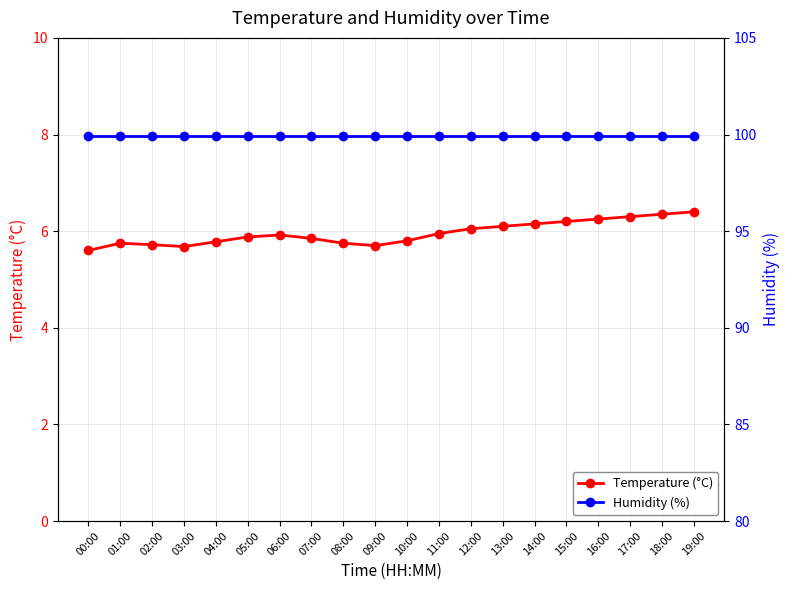

Rank the categories by Temperature (°C) value from lowest to highest.

00:00, 03:00, 09:00, 02:00, 01:00, 08:00, 04:00, 10:00, 07:00, 05:00, 06:00, 11:00, 12:00, 13:00, 14:00, 15:00, 16:00, 17:00, 18:00, 19:00